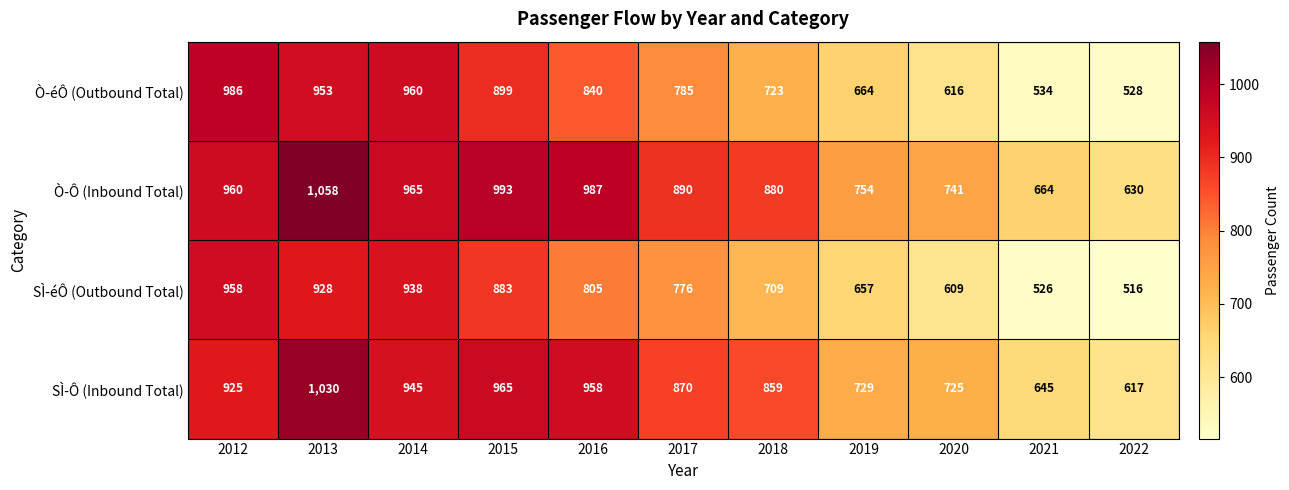

Between 2012 and 2017, which series saw the biggest shift?

Ò-éÔ (Outbound Total)